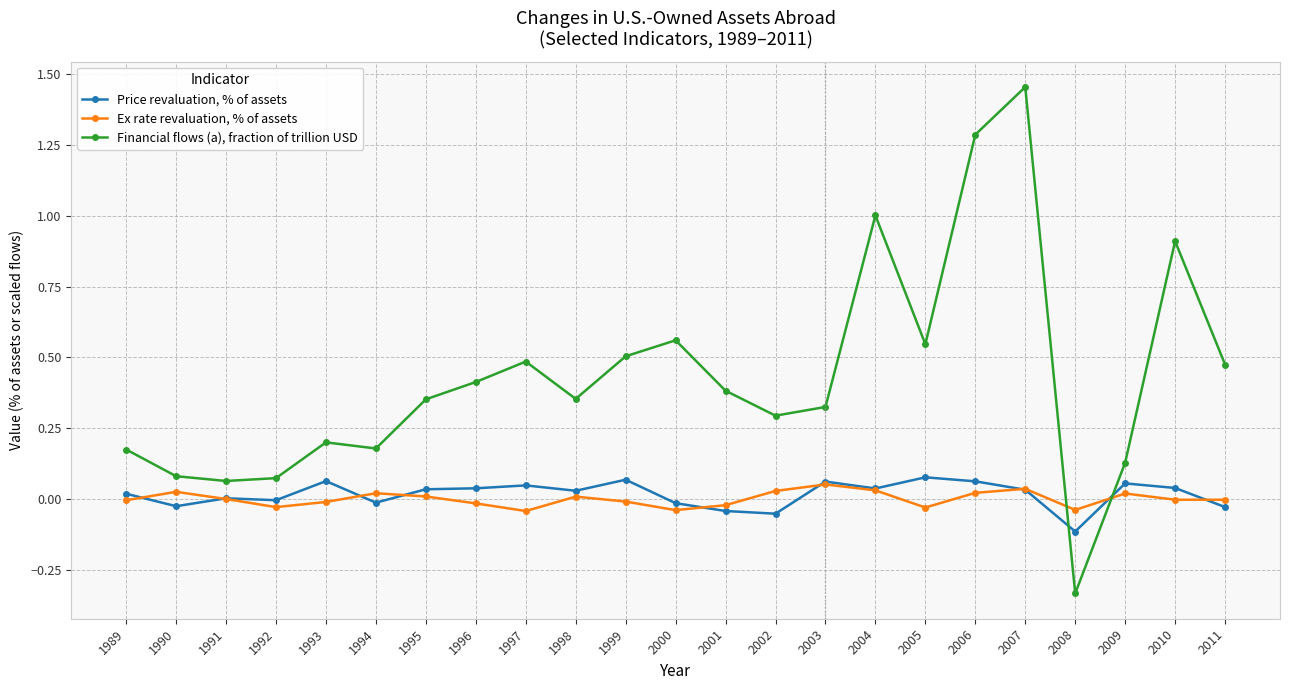

How many times do Ex rate revaluation, % of assets and Financial flows (a), fraction of trillion USD cross each other?

2